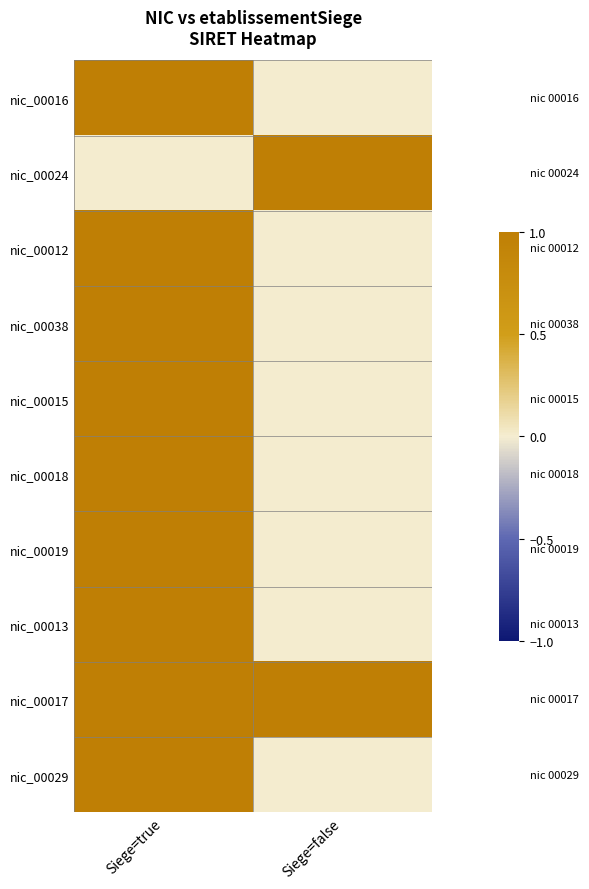

At Siege=false, list the series in order from smallest to largest.

nic_00016, nic_00012, nic_00038, nic_00015, nic_00018, nic_00019, nic_00013, nic_00029, nic_00024, nic_00017